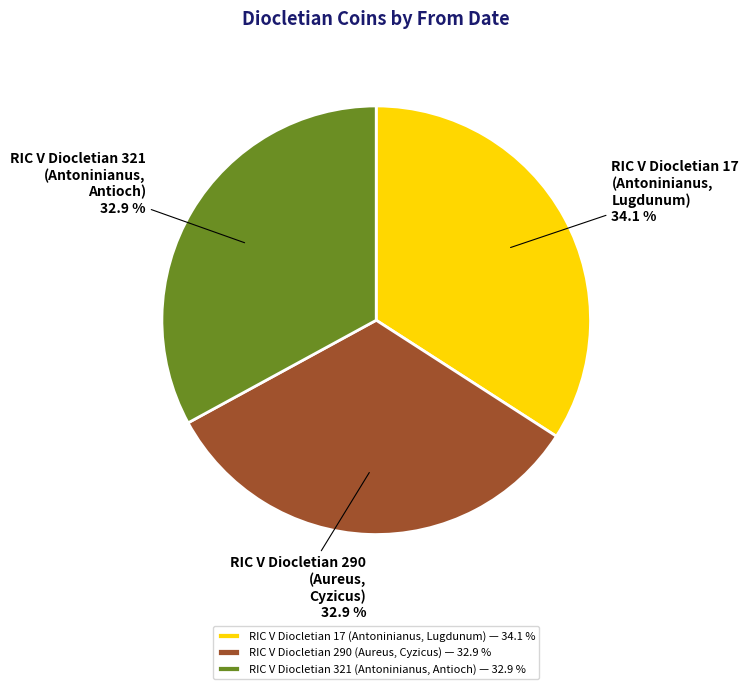

What portion of the pie excludes RIC V Diocletian 321 (Antoninianus, Antioch)?

67.1%